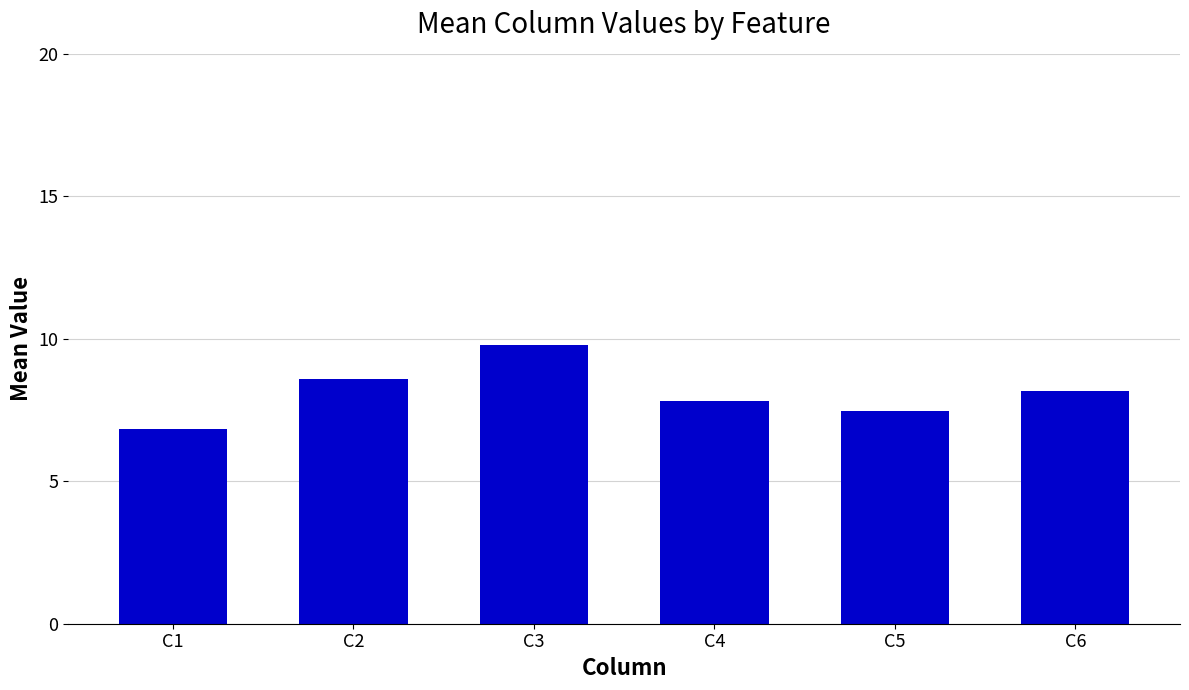

What is the value of the 5th bar from the left?

7.5